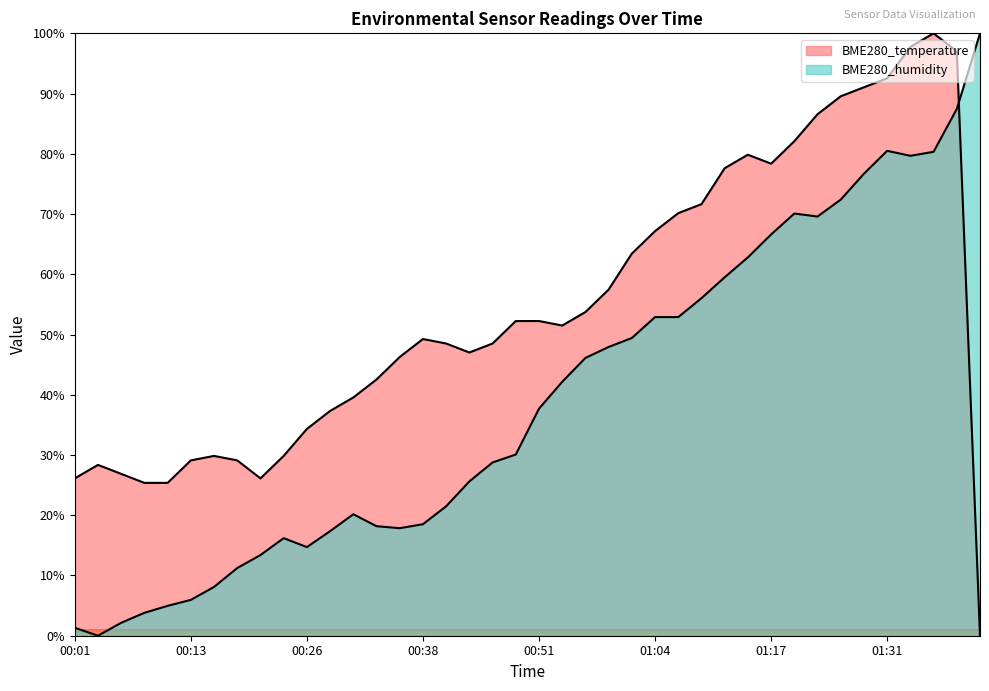

How many values in BME280_temperature are above zero?

39